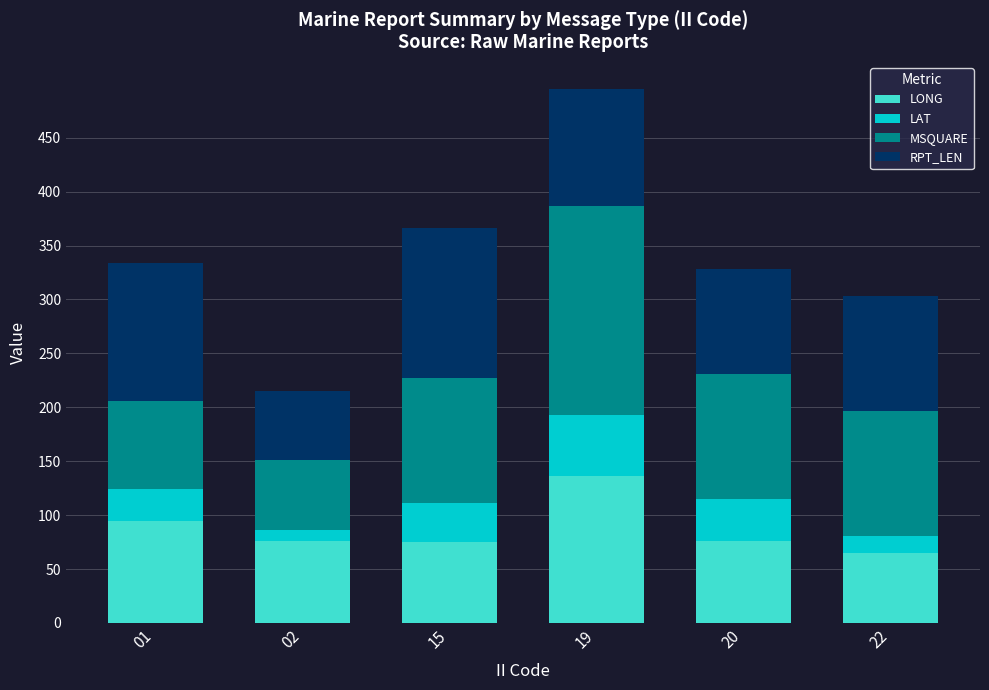

What is the difference between the second highest and minimum values in the LONG series?

29.8